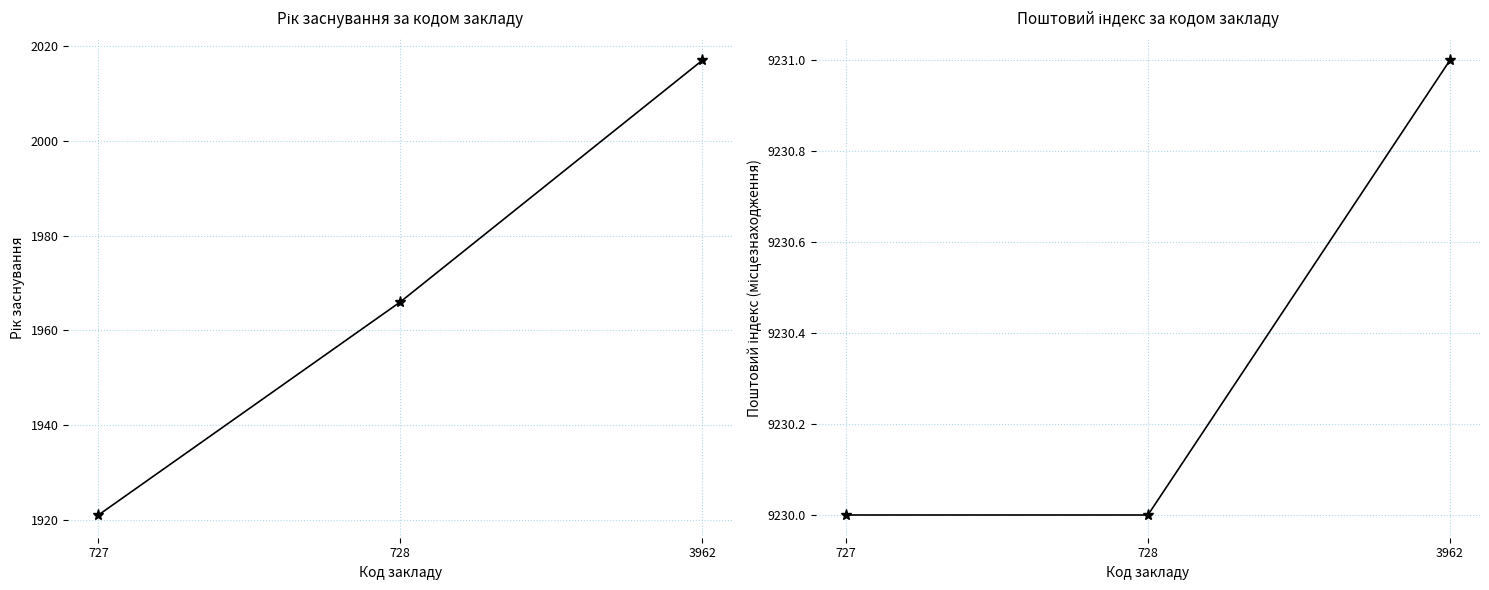

What is the value of the Поштовий індекс (місцезнаходження) point at the 2nd from the left?

9230